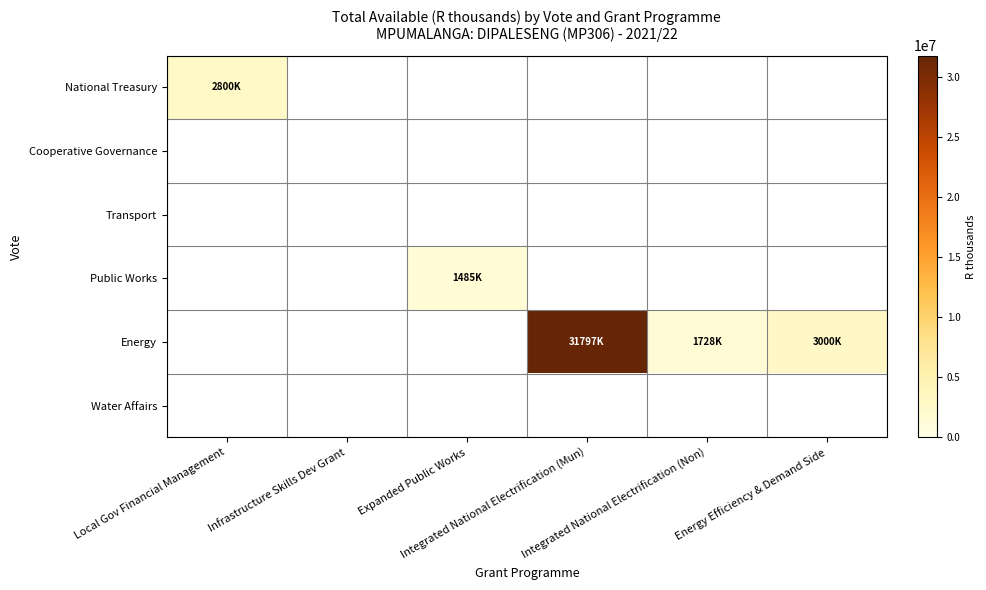

How many categories are shown in the chart?

6